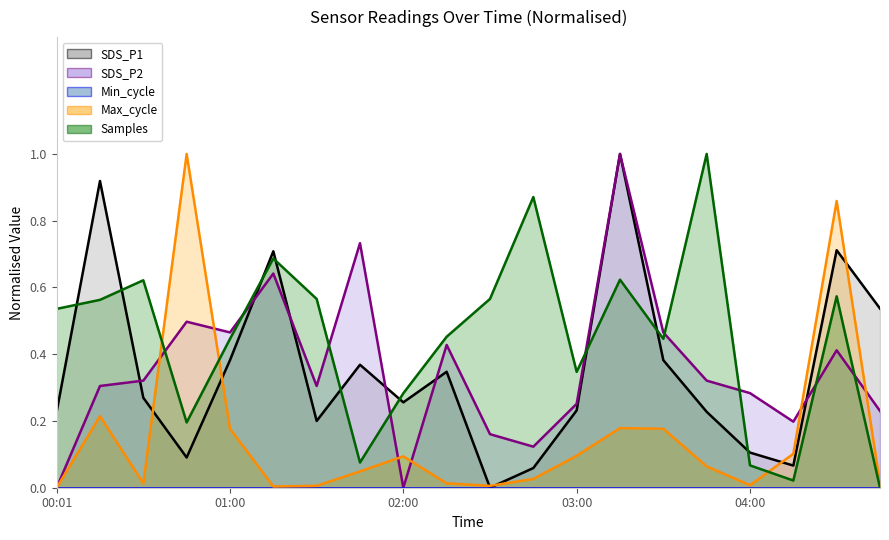

Rank the series at 01:00 from highest to lowest value.

SDS_P2, Samples, SDS_P1, Max_cycle